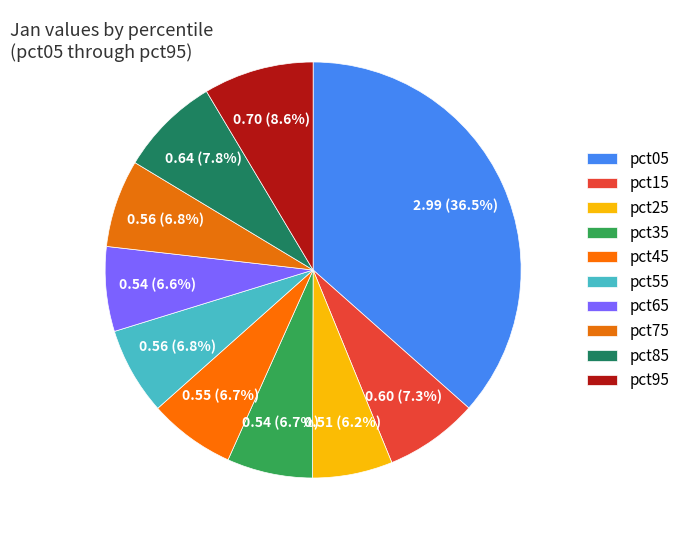

To the nearest percent, what portion does pct55 represent?

7%